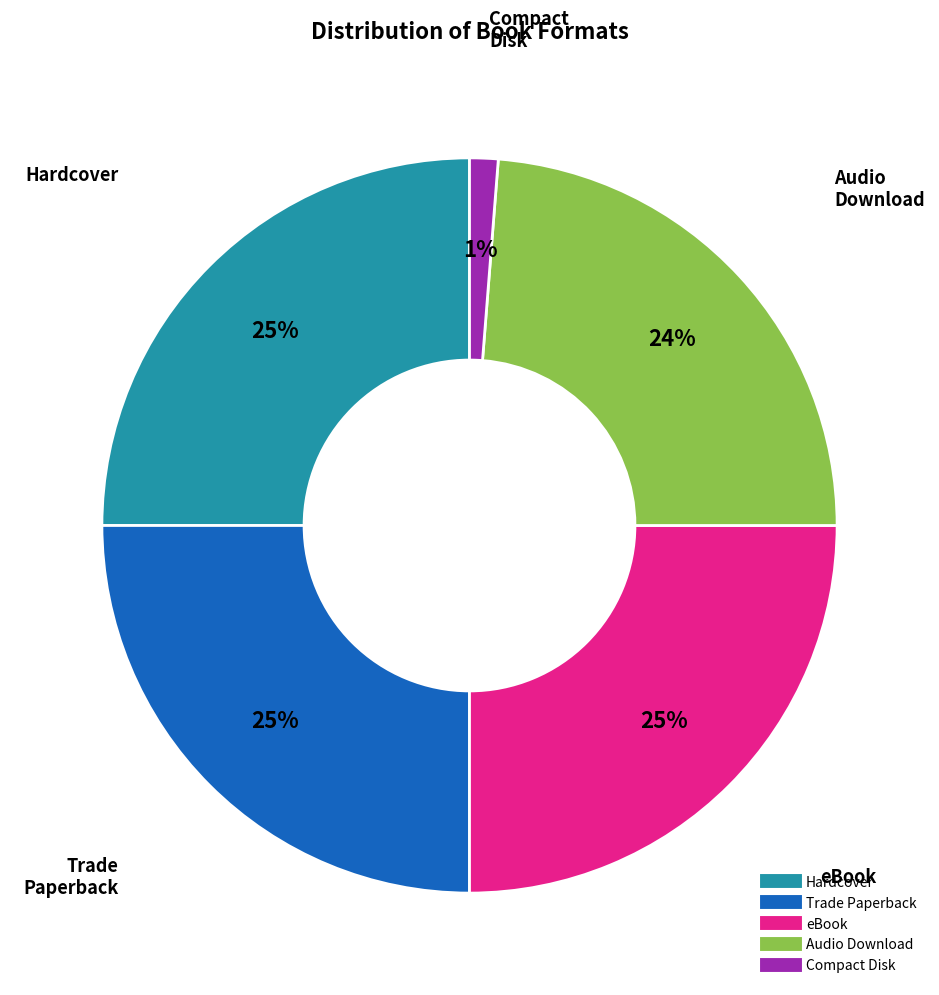

Does Compact Disk represent more than half of the total?

No